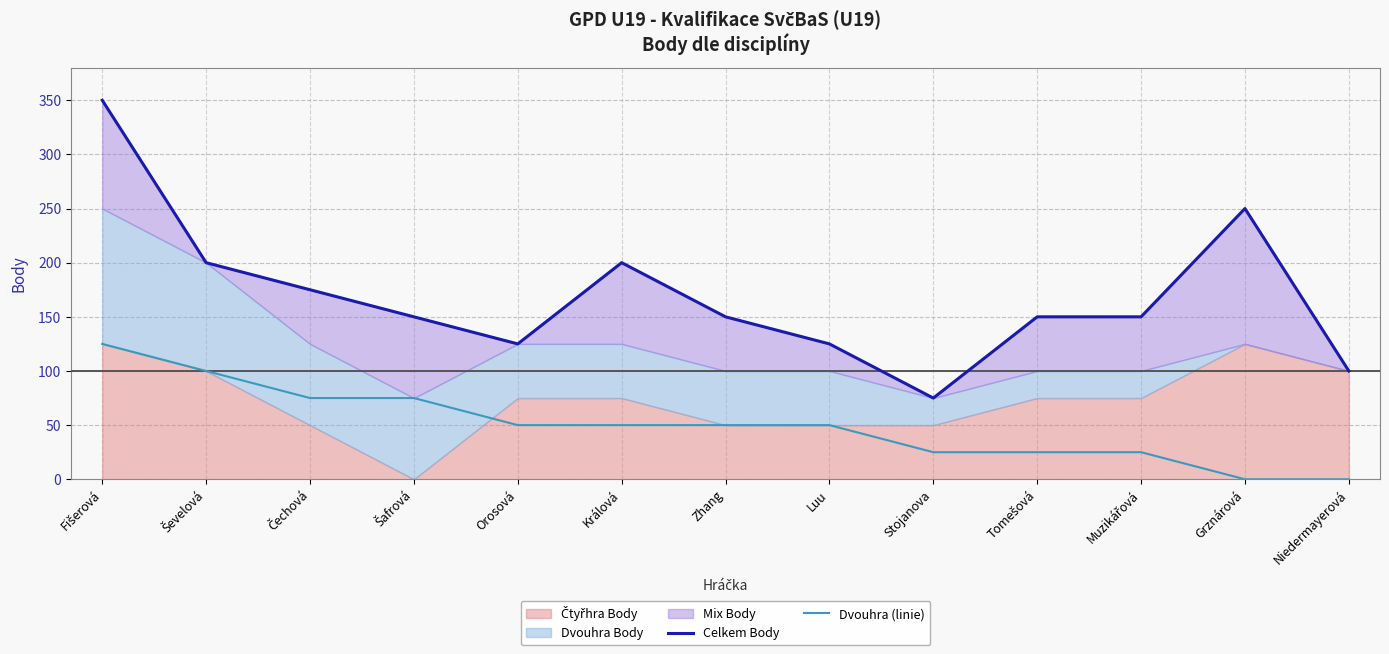

What is the sum of the Dvouhra (linie) values at Tomešová and Fišerová?

150